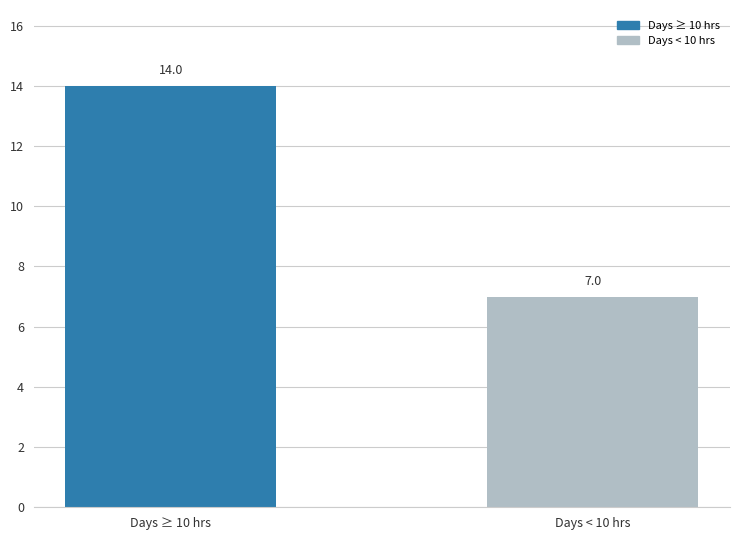

True or false: the data shows 5 at Days ≥ 10 hrs.

False